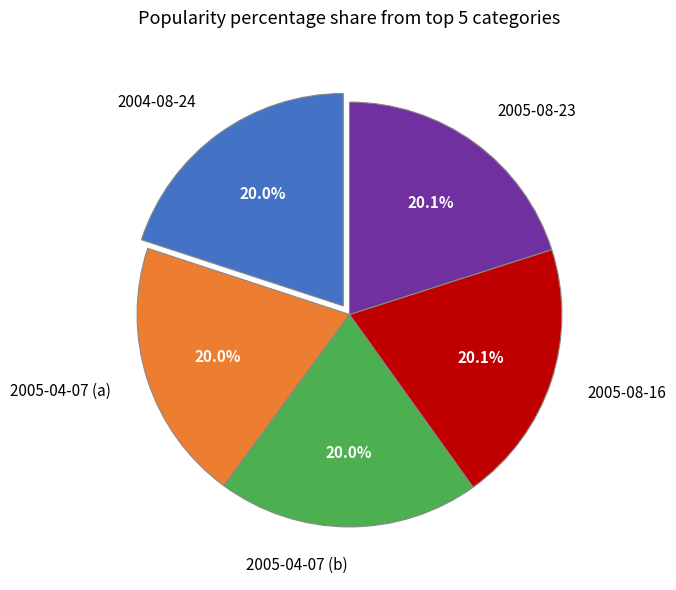

How many slices are in this pie chart?

5